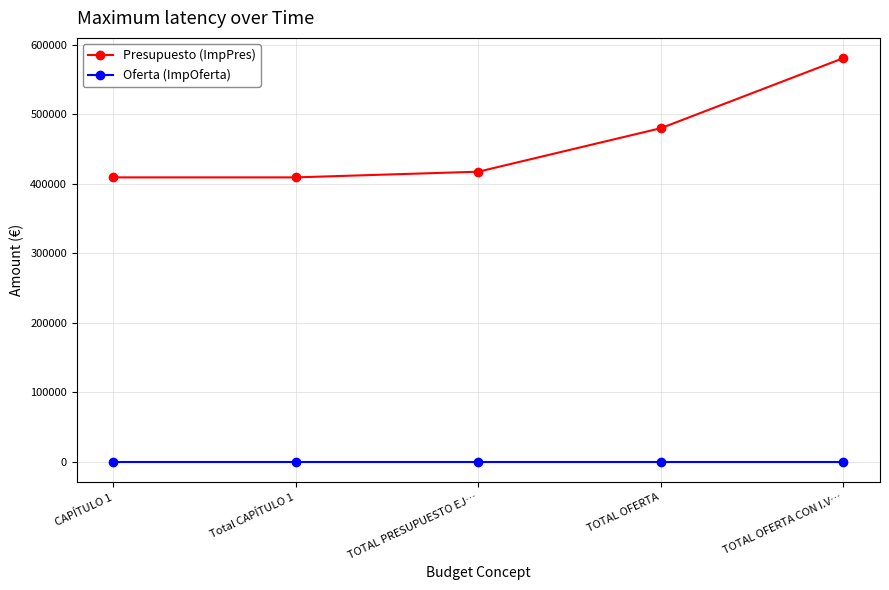

Rank the series at TOTAL OFERTA from lowest to highest value.

Oferta (ImpOferta), Presupuesto (ImpPres)